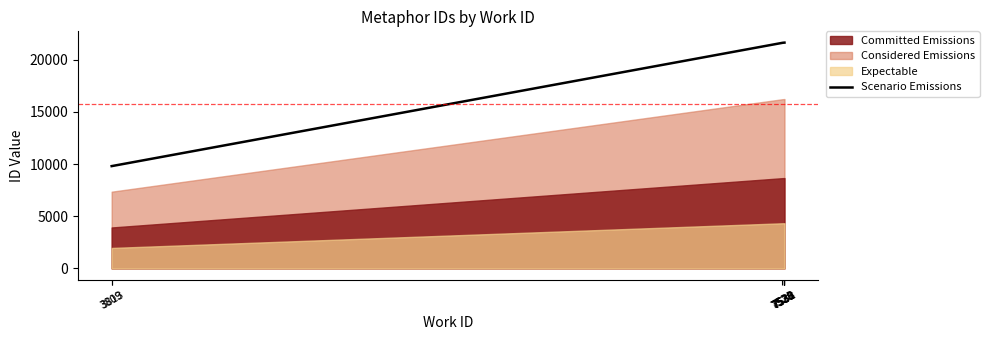

The chart shows a value of 4126 at 3813. True or false?

False